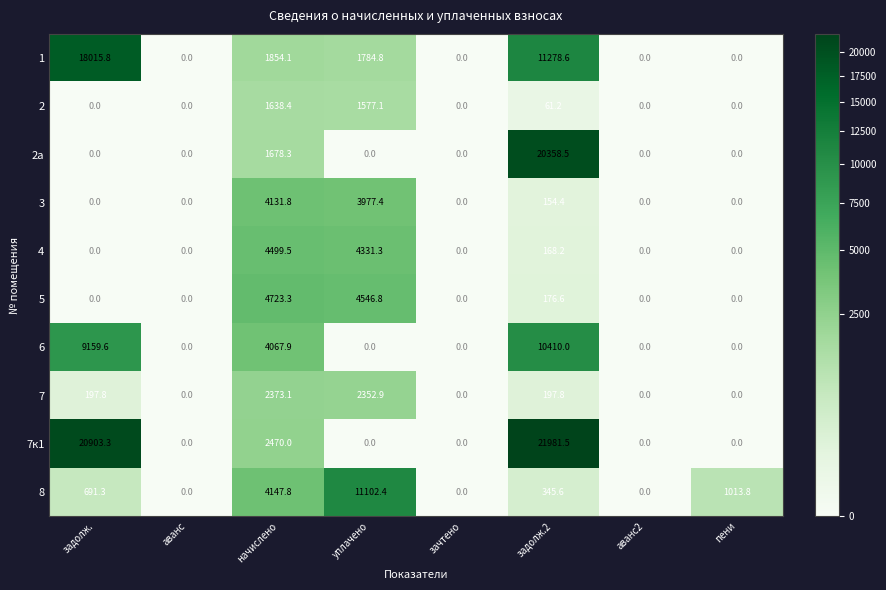

What is the spread (max minus min) of values at уплачено?

11102.4